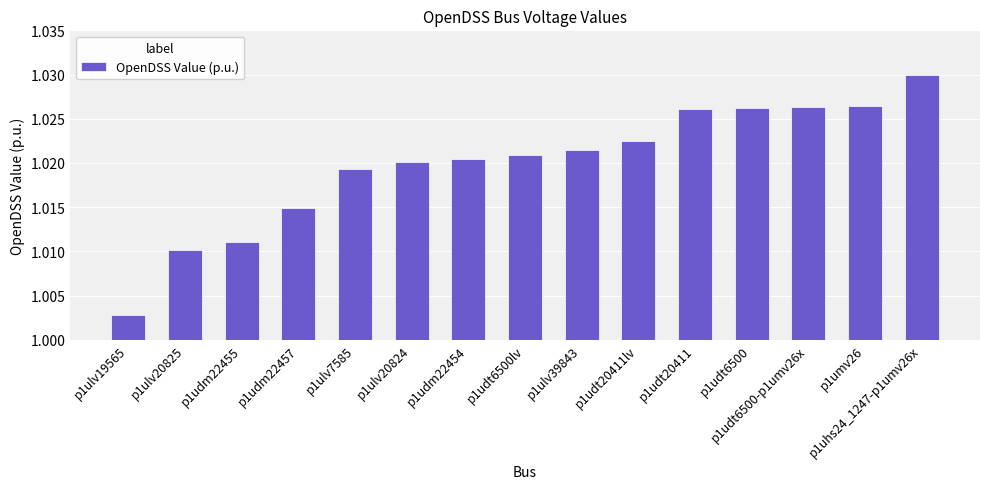

Are the bars horizontal?

No